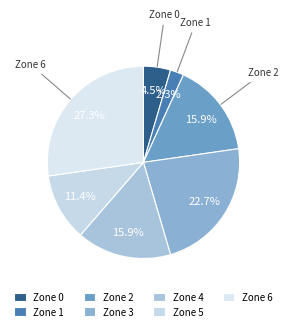

What is the smallest slice in the pie chart?

Zone 1